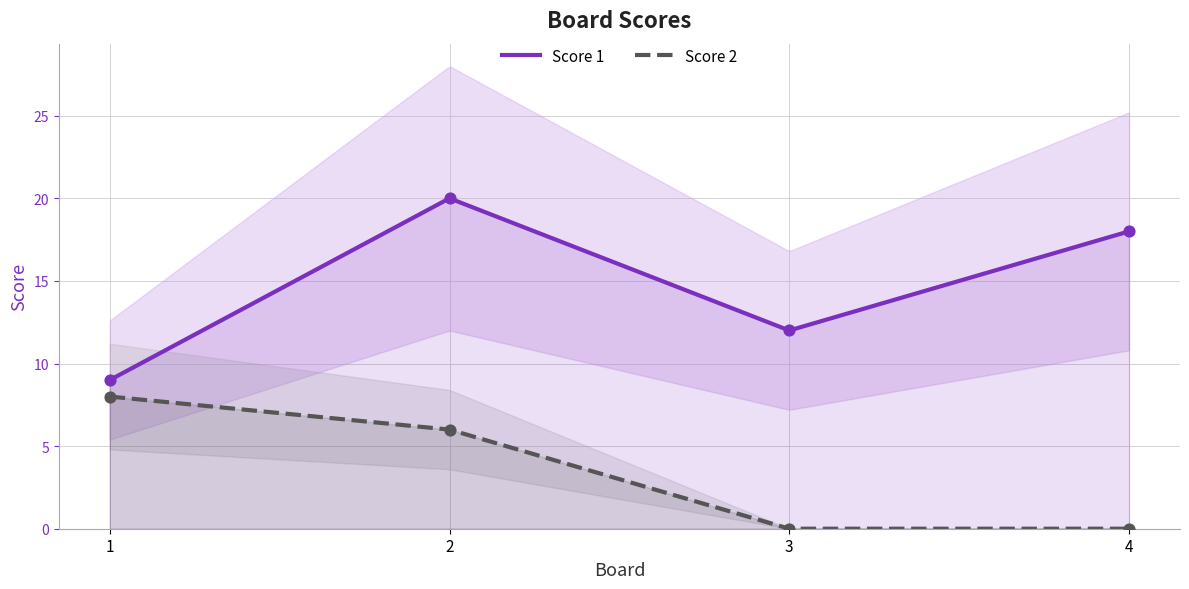

Which series contains the highest Y value?

Score 1